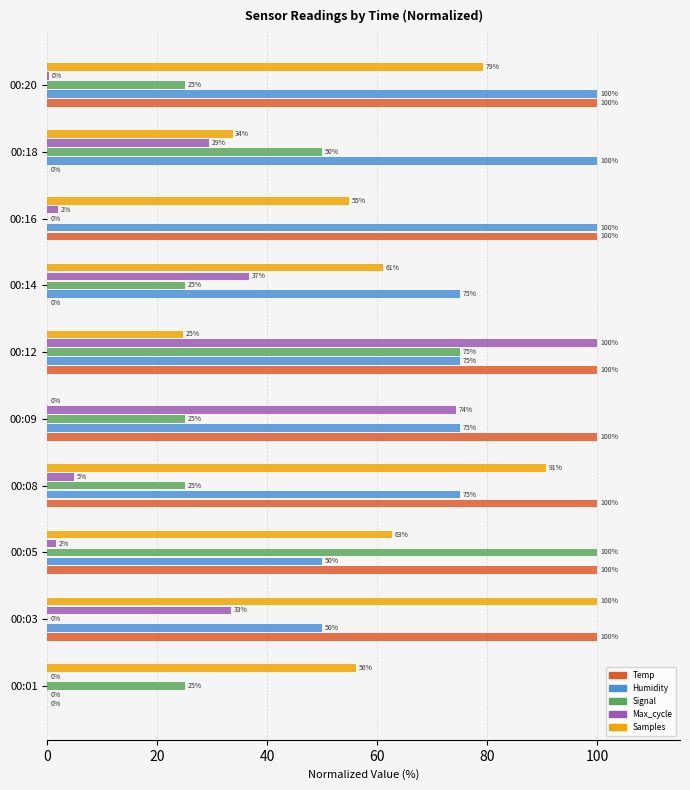

Is the value of Max_cycle at 00:16 greater than the value of Humidity at 00:08?

No